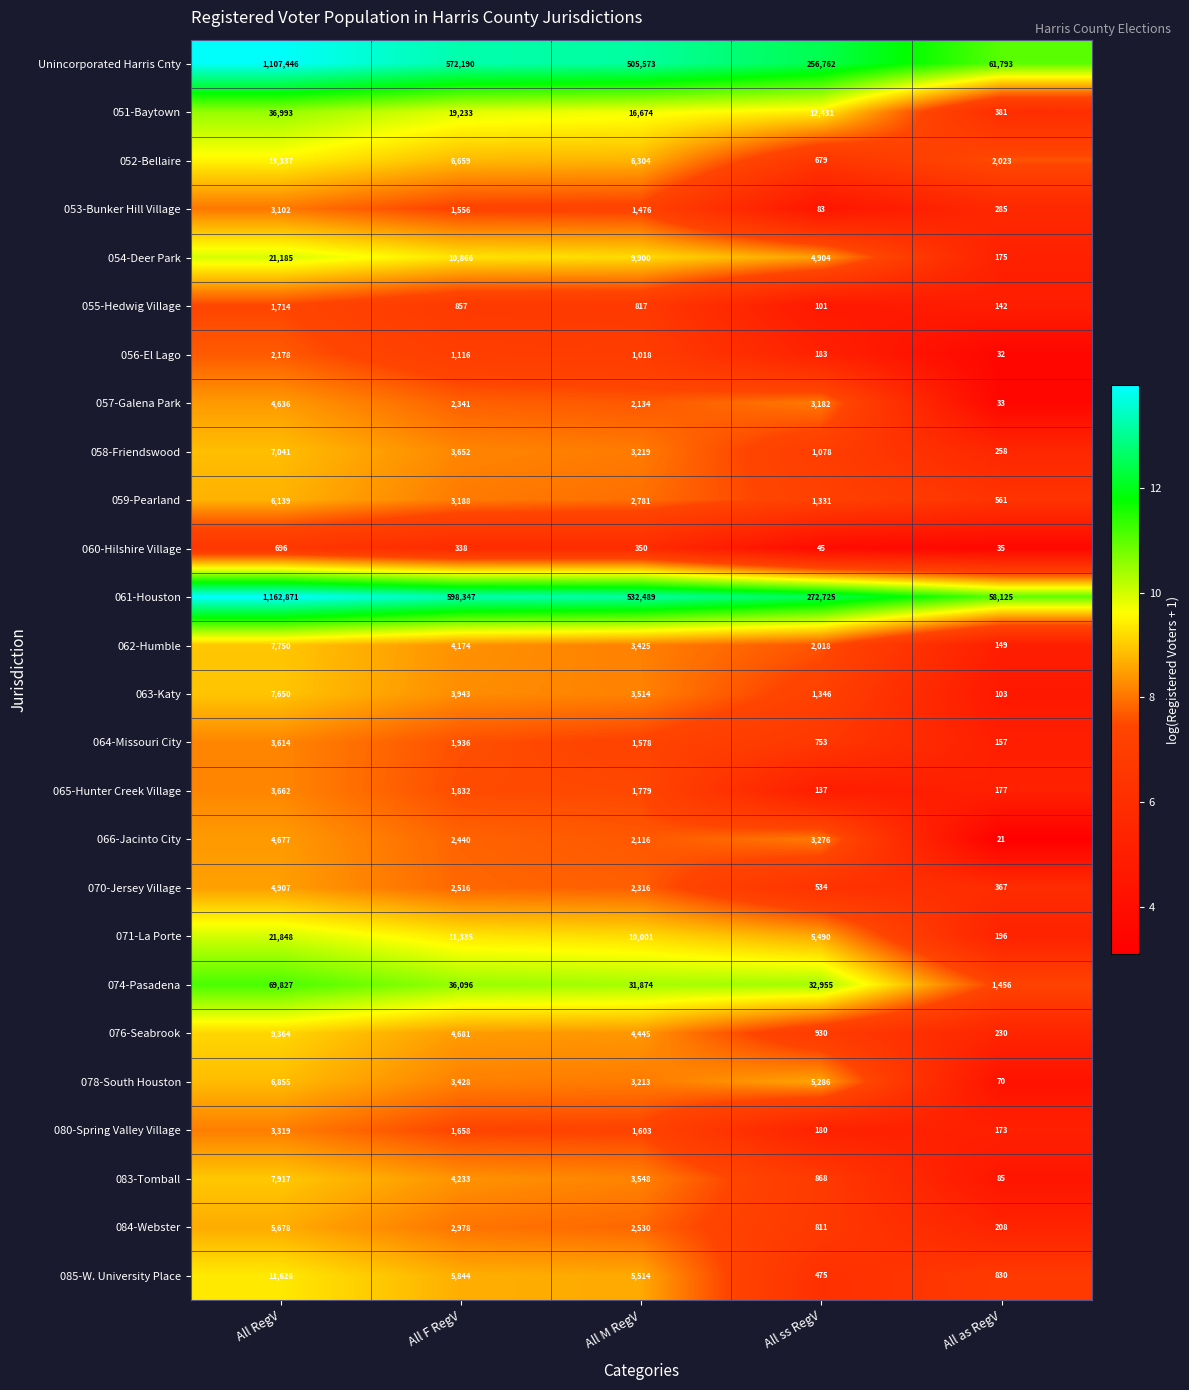

At which label does 078-South Houston first exceed 3428?

All RegV